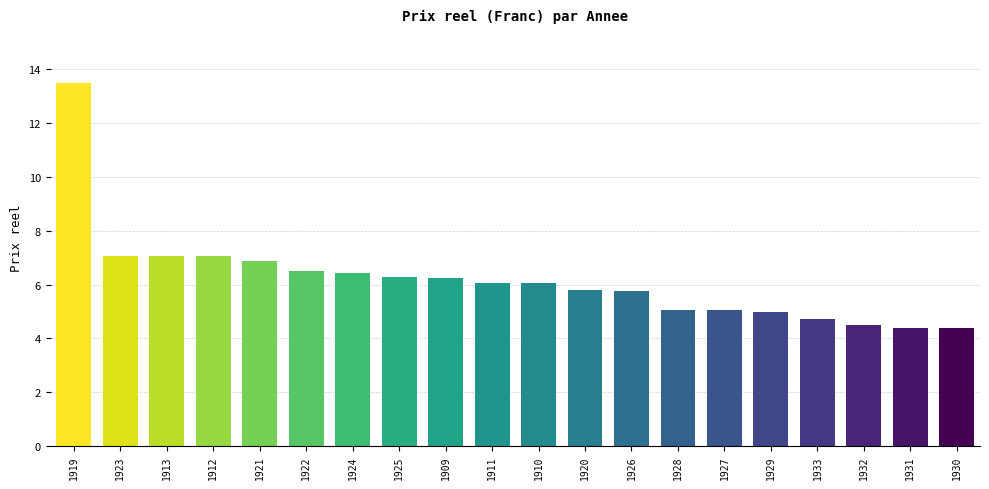

How many distinct data groups are displayed?

1